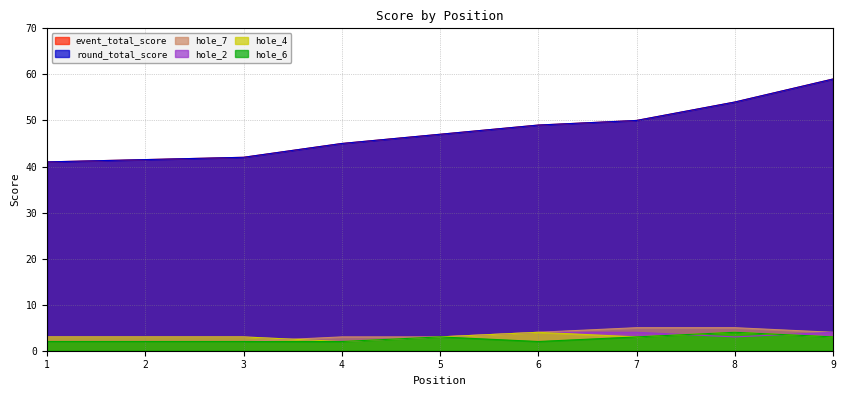

Is the value of hole_7 at 1 greater than the value of hole_2 at 3?

No